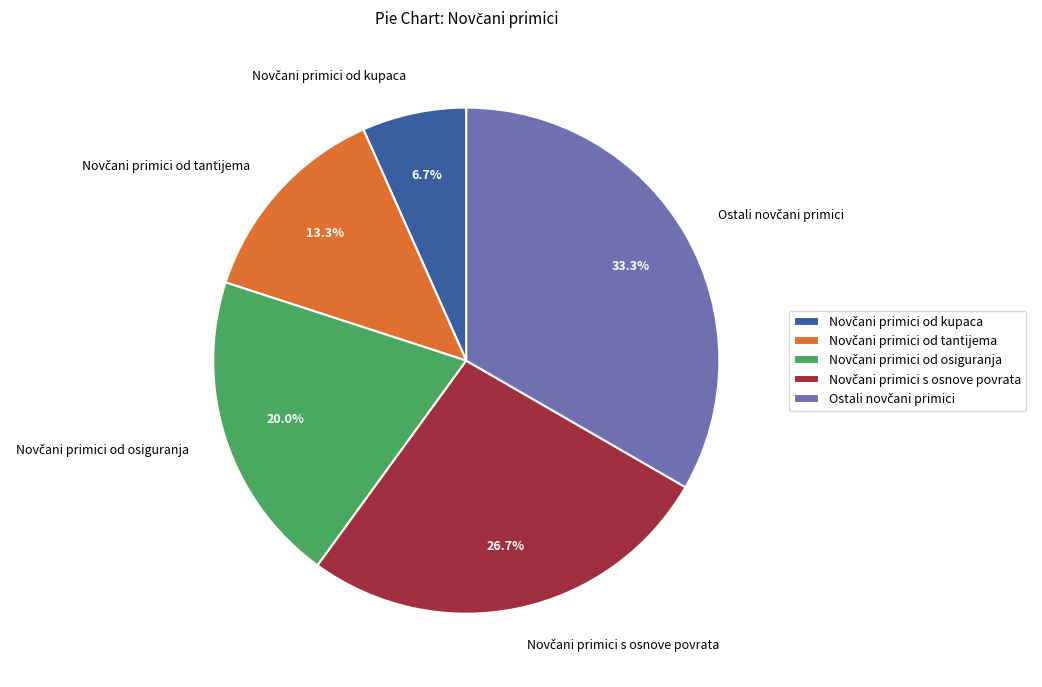

Is there a majority slice in this chart?

No